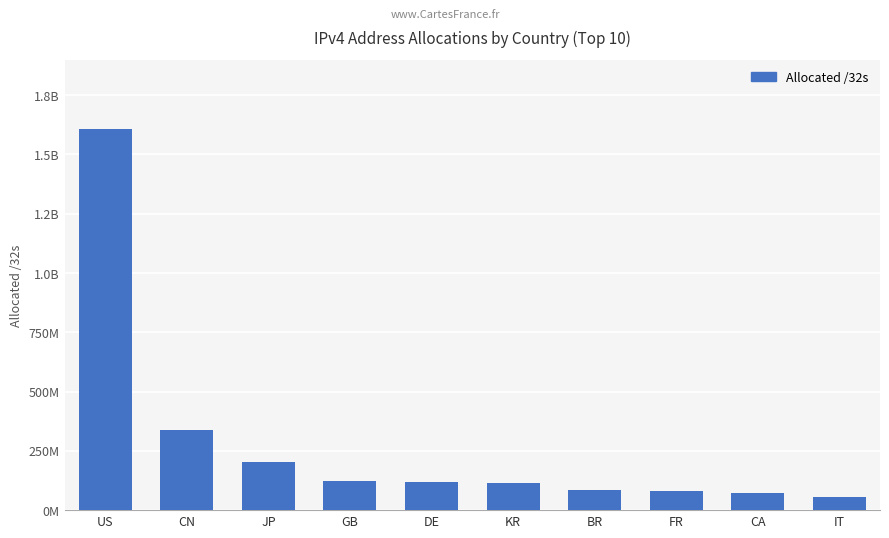

What is the label of the 10th bar from the left?

IT